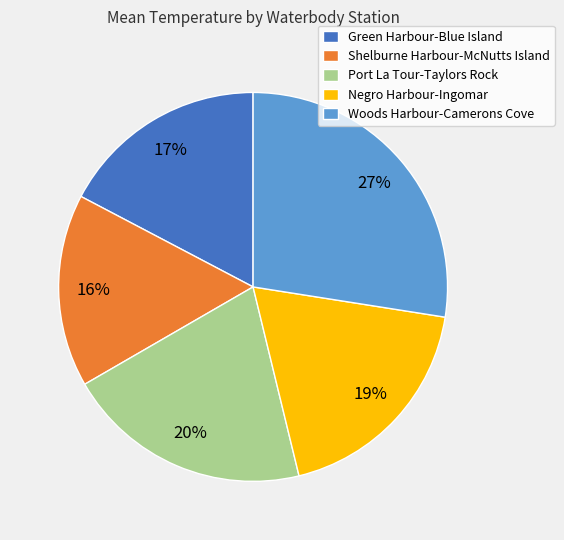

What is the ratio of the value at Negro Harbour-Ingomar to the value at Woods Harbour-Camerons Cove?

0.7